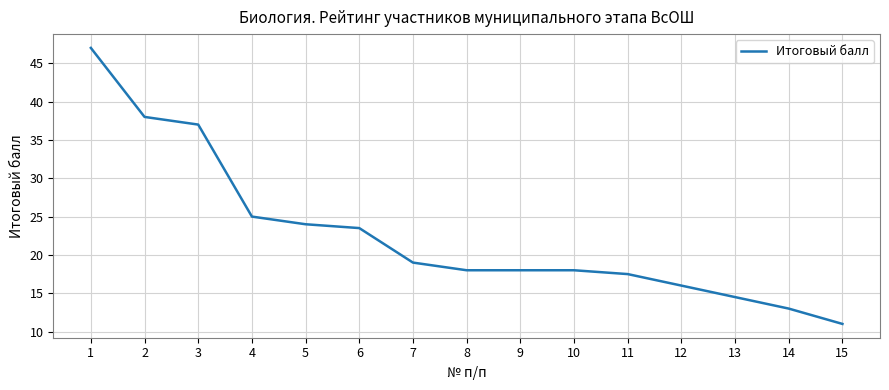

At which label does the data first exceed 18?

1